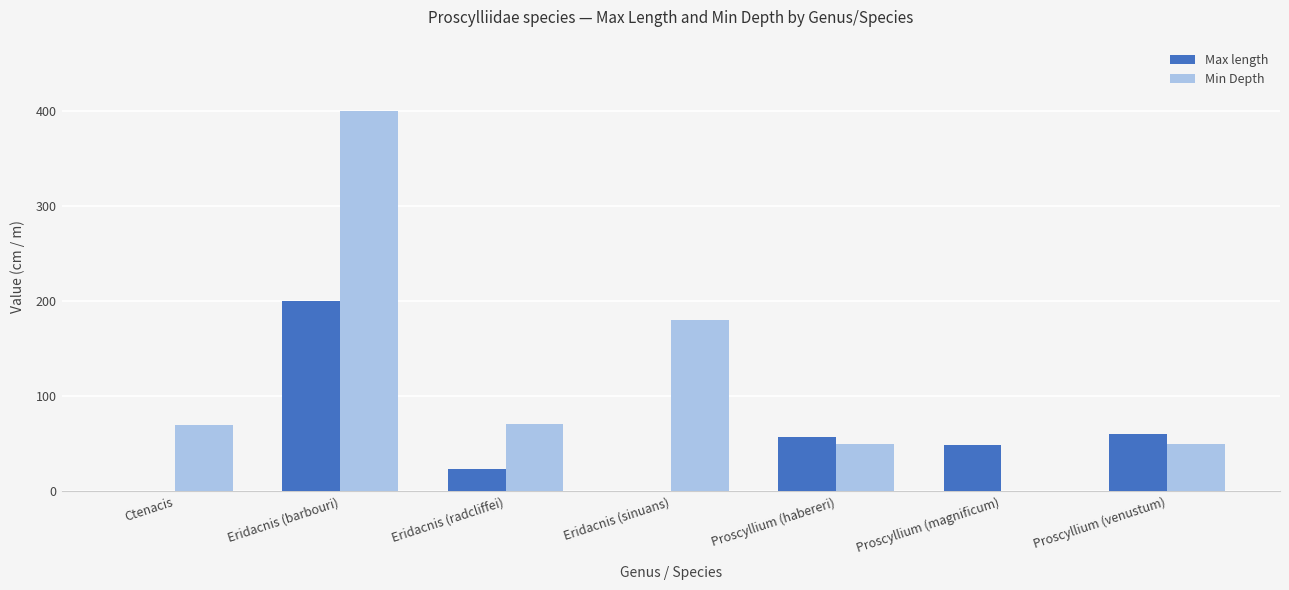

What is the maximum value for Min Depth?

400